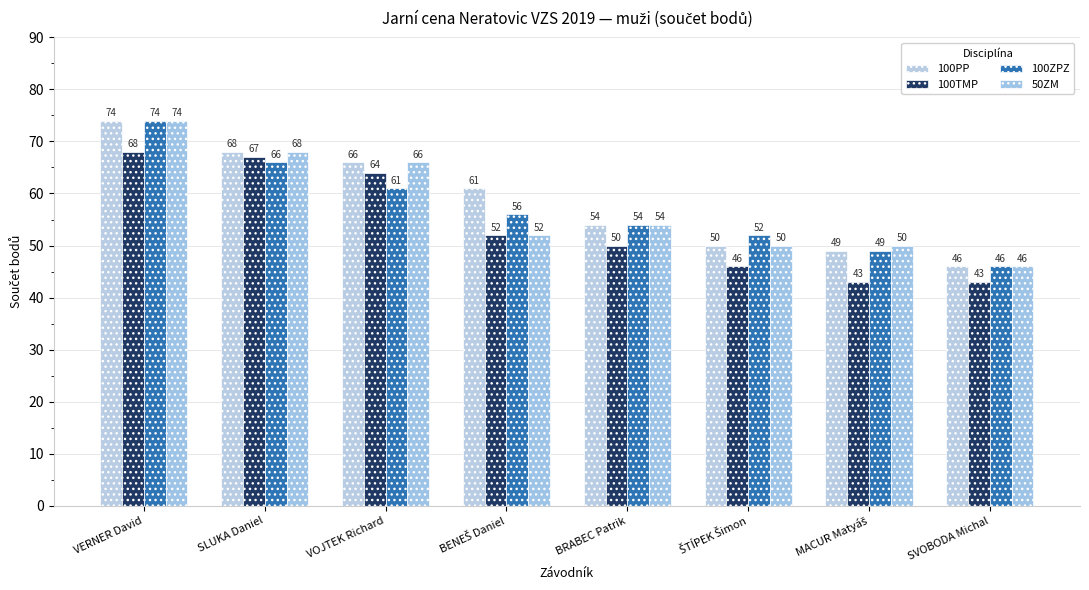

What is the spread (max minus min) of values at BENEŠ Daniel?

9